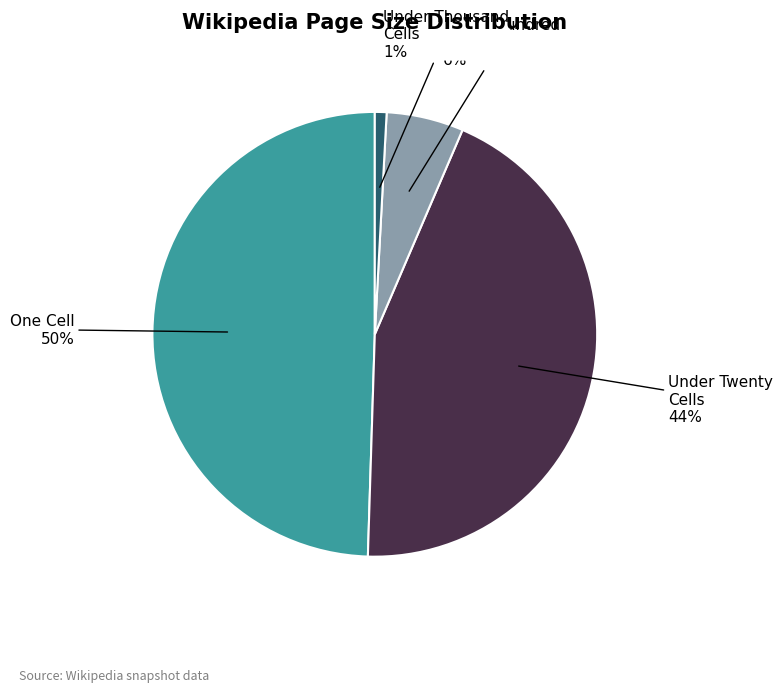

To the nearest percent, what is the average slice percentage?

25%